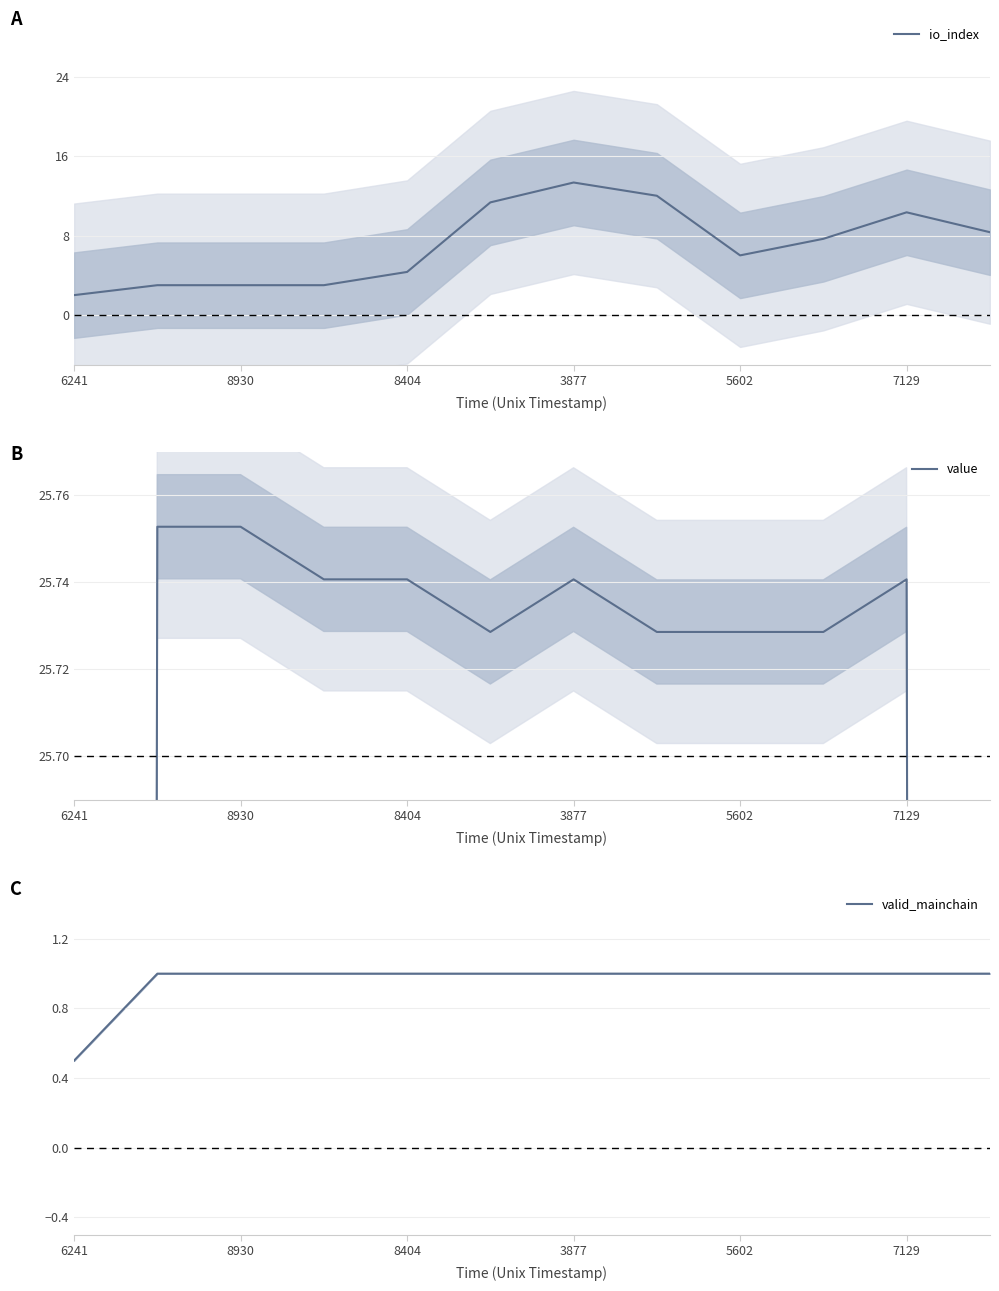

Which category has the lowest value in the io_index series?

6241